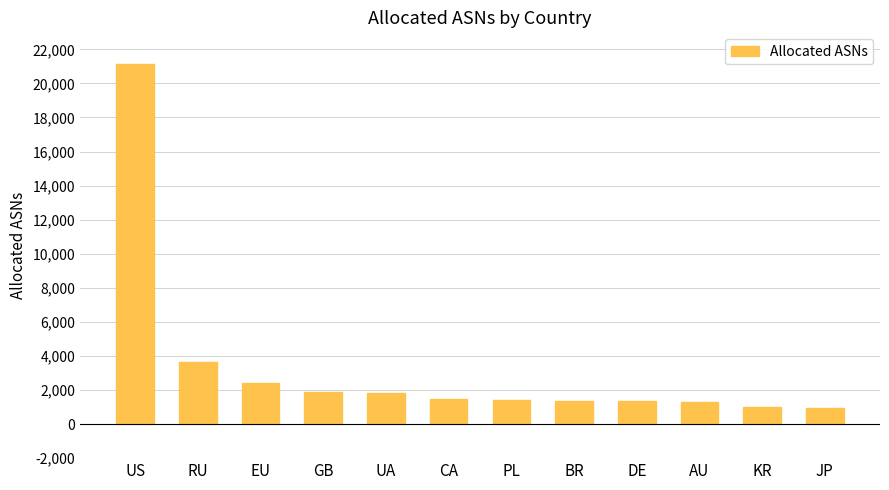

What is the label of the 1st bar from the left?

US